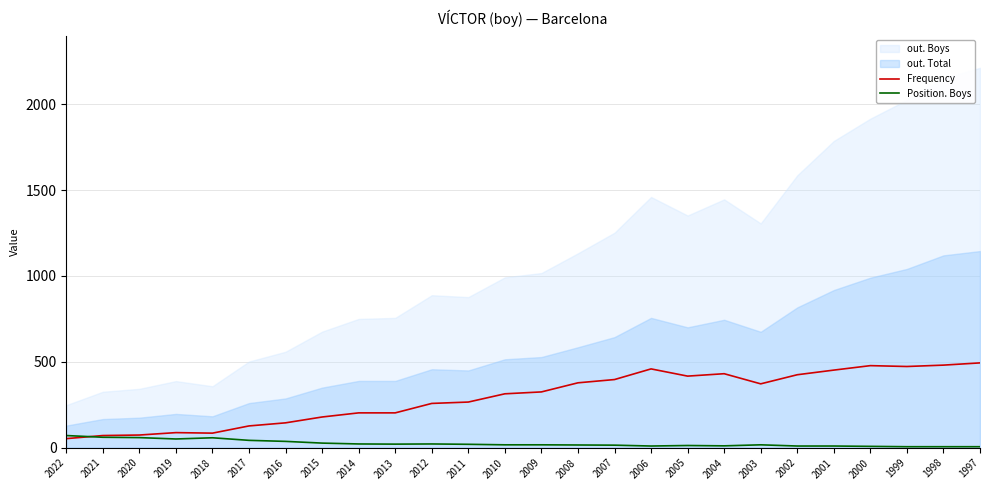

What is the difference between the Frequency values at 2013 and 2001?

249